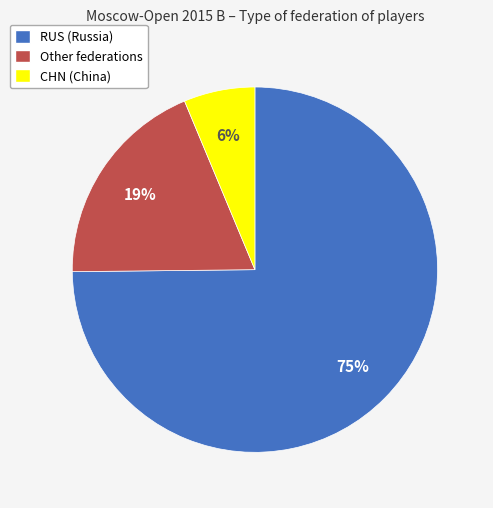

Which category accounts for the majority?

RUS